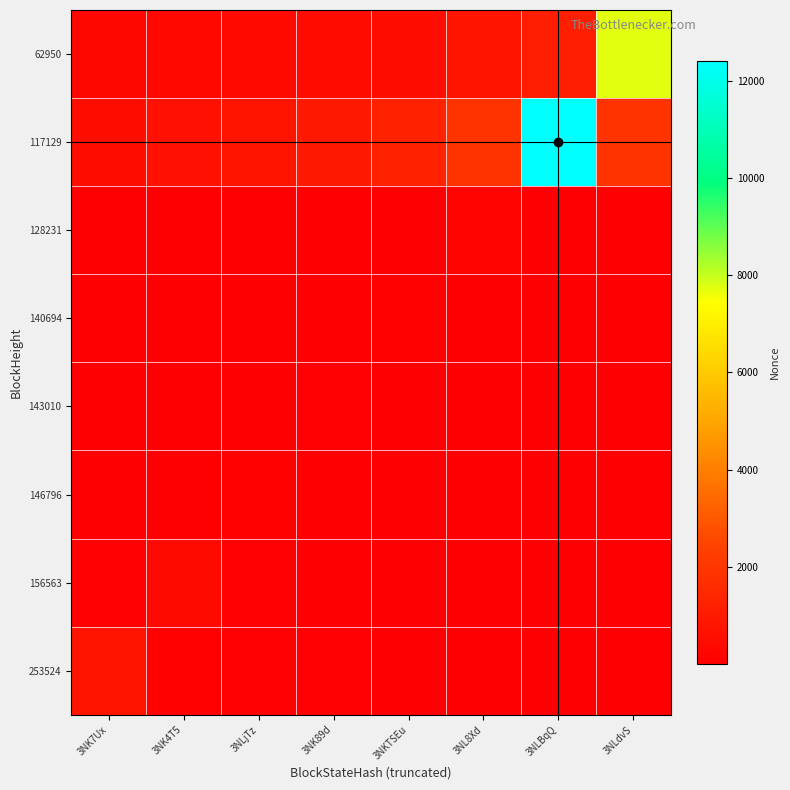

What is the minimum value shown in the chart?

3.4